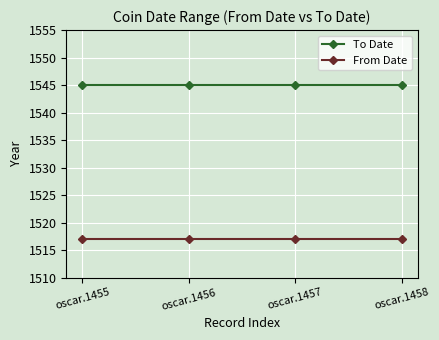

At how many categories does at least one series exceed 1539?

4